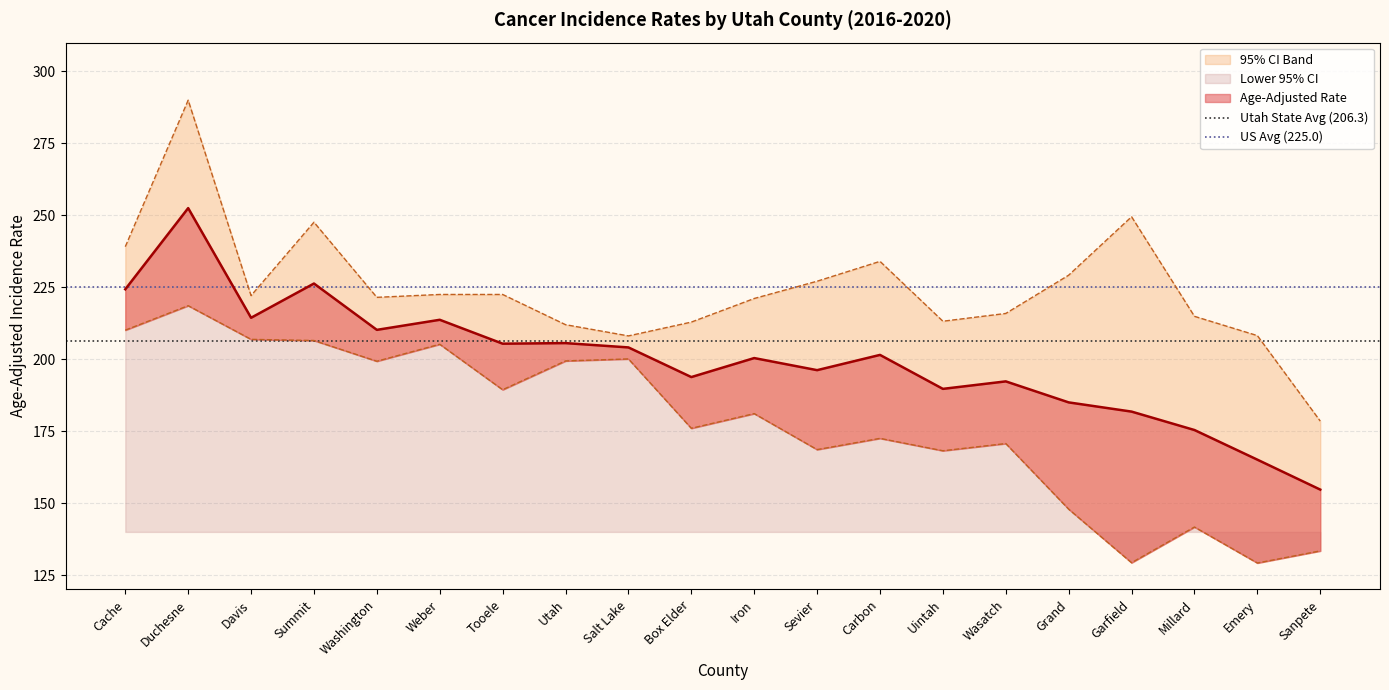

What is the label of the 2nd point from the left?

Duchesne